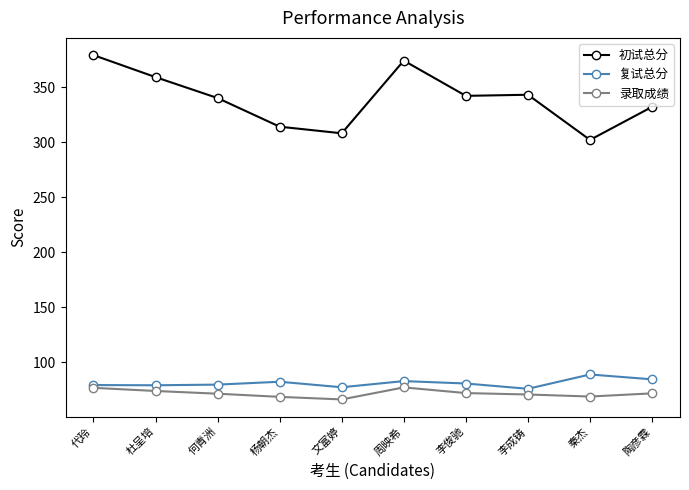

True or false: 初试总分 has more than 0 interior local peaks.

True